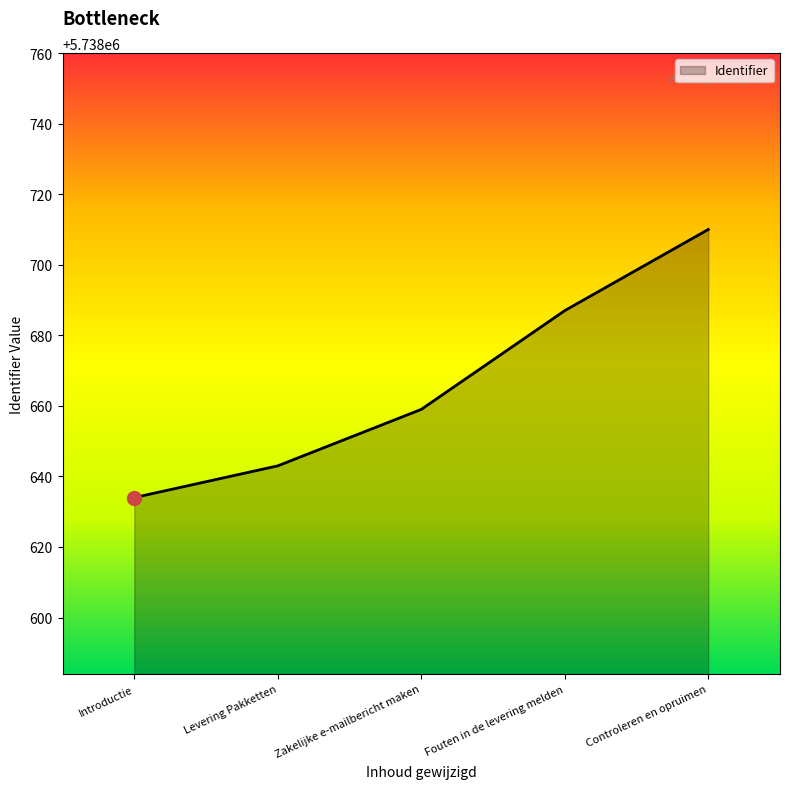

What is the ratio of the value at Introductie to the value at Zakelijke e-mailbericht maken?

1.0